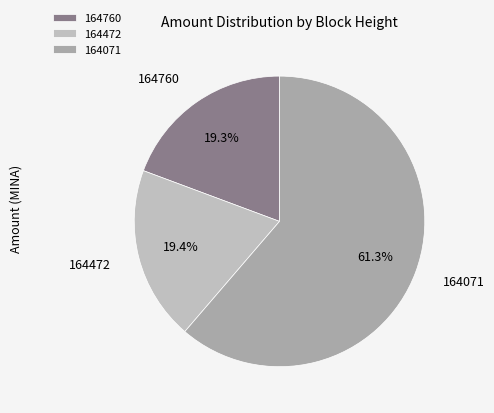

Is there any slice that represents more than half of the pie?

Yes